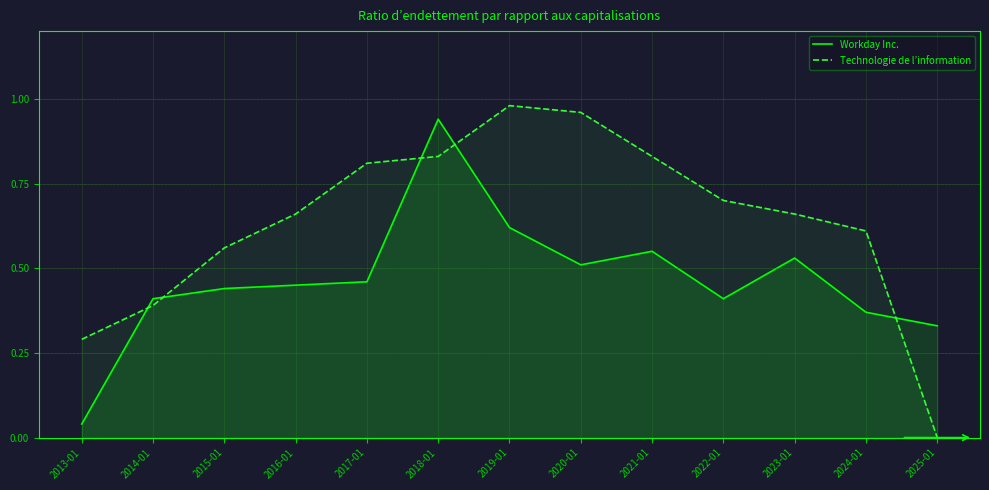

Is the value of Workday Inc. at 2016-01 greater than the value of Technologie de l’information at 2015-01?

No